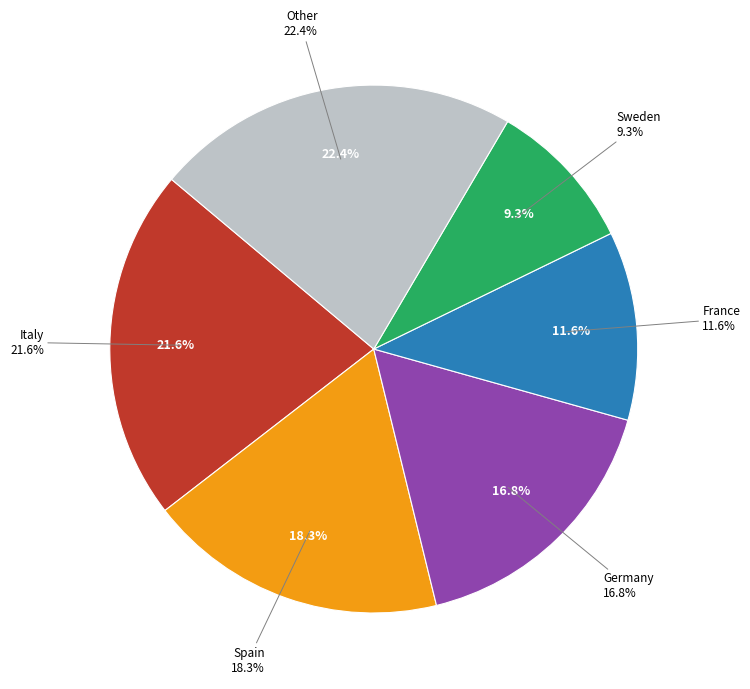

Which category has the biggest portion of the pie?

Other